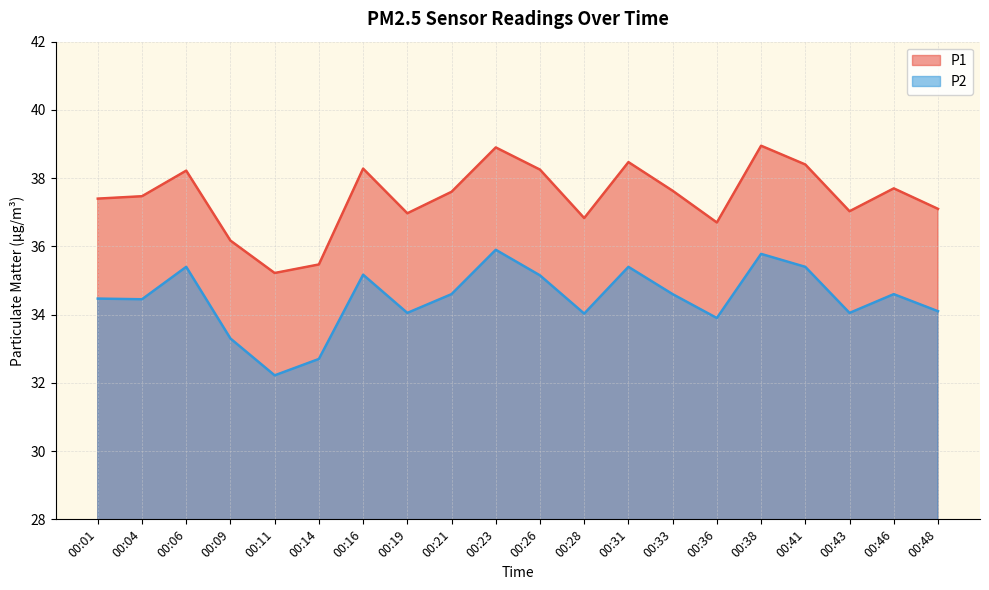

Reading left to right, extract all data points from this chart.

P1: 00:01=37.4	00:04=37.5	00:06=38.2	00:09=36.2	00:11=35.2	00:14=35.5	00:16=38.3	00:19=37.0	00:21=37.6	00:23=38.9	00:26=38.2	00:28=36.8	00:31=38.5	00:33=37.6	00:36=36.7	00:38=39.0	00:41=38.4	00:43=37.0	00:46=37.7	00:48=37.1
P2: 00:01=34.5	00:04=34.5	00:06=35.4	00:09=33.3	00:11=32.2	00:14=32.7	00:16=35.2	00:19=34.0	00:21=34.6	00:23=35.9	00:26=35.1	00:28=34.0	00:31=35.4	00:33=34.6	00:36=33.9	00:38=35.8	00:41=35.4	00:43=34.0	00:46=34.6	00:48=34.1